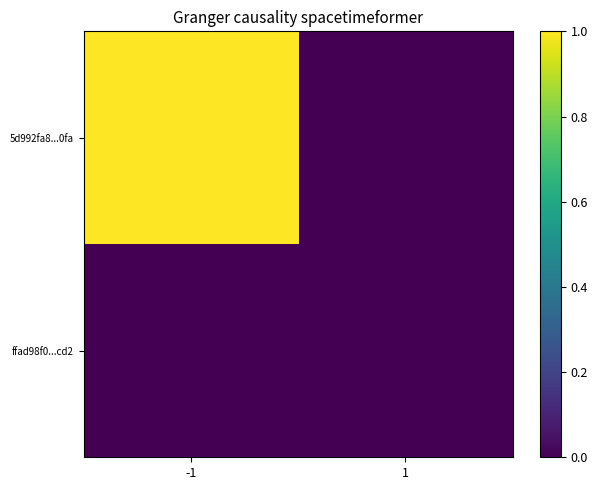

Reading right to left, list all the values displayed in this chart.

5d992fa8...0fa: 1=0	-1=1
ffad98f0...cd2: 1=0	-1=0